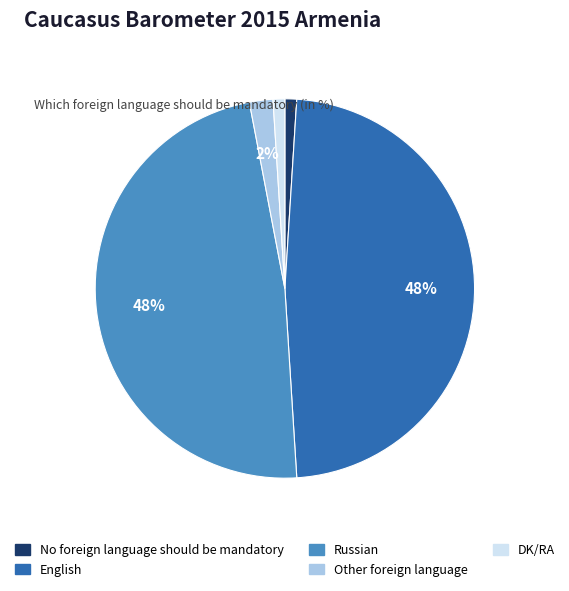

Do No foreign language should be mandatory and DK/RA together represent more than half of the pie?

No